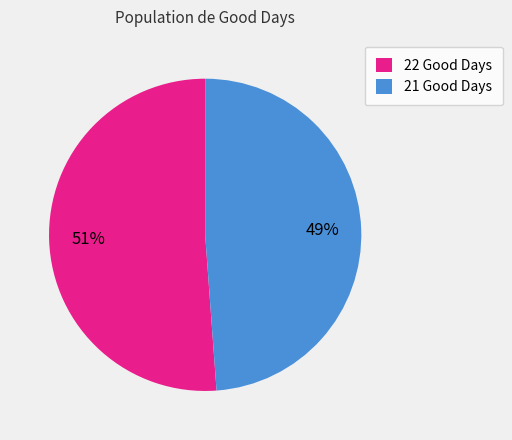

Which slice is the smallest?

21 Good Days